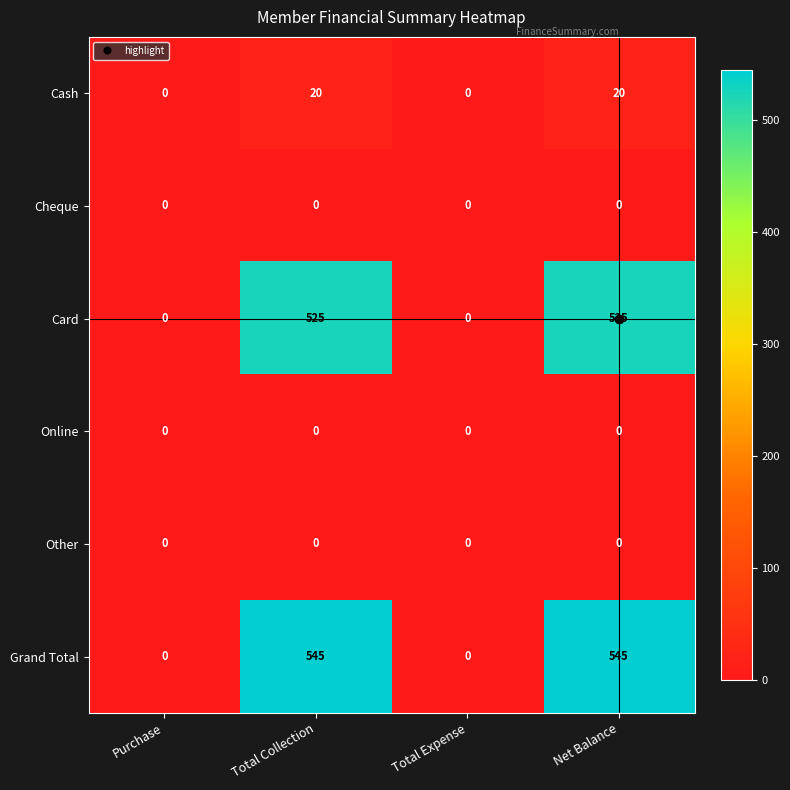

What is the difference between the highest and lowest values at Total Collection?

545